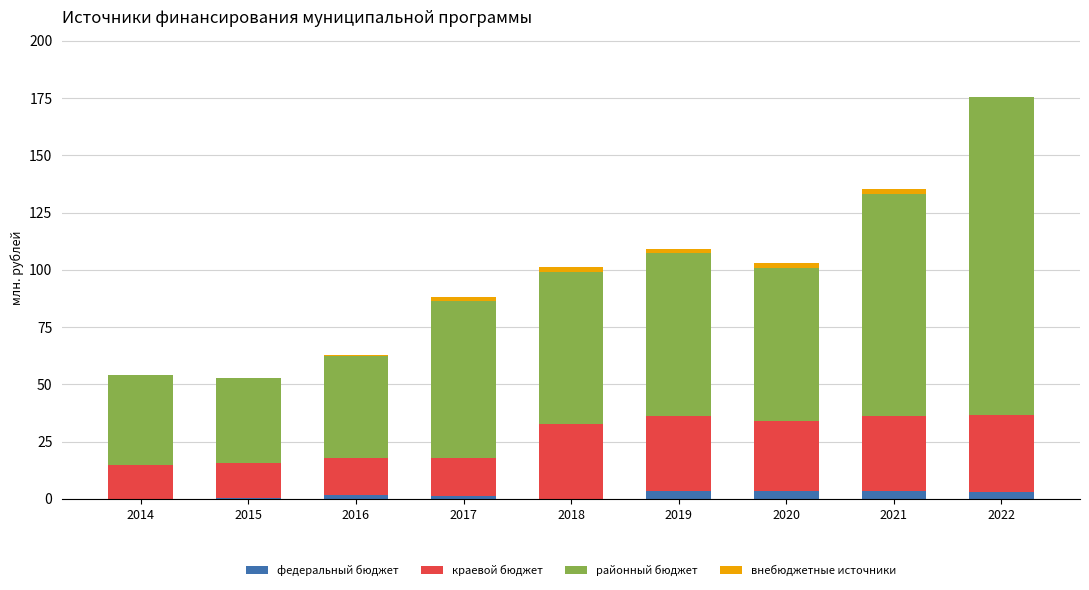

At 2015, list the series in order from smallest to largest.

внебюджетные источники, федеральный бюджет, краевой бюджет, районный бюджет